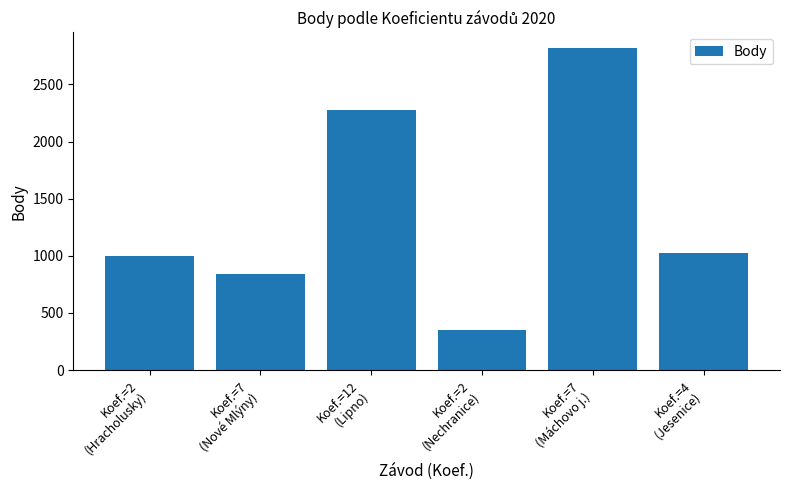

What is the smallest value displayed?

353